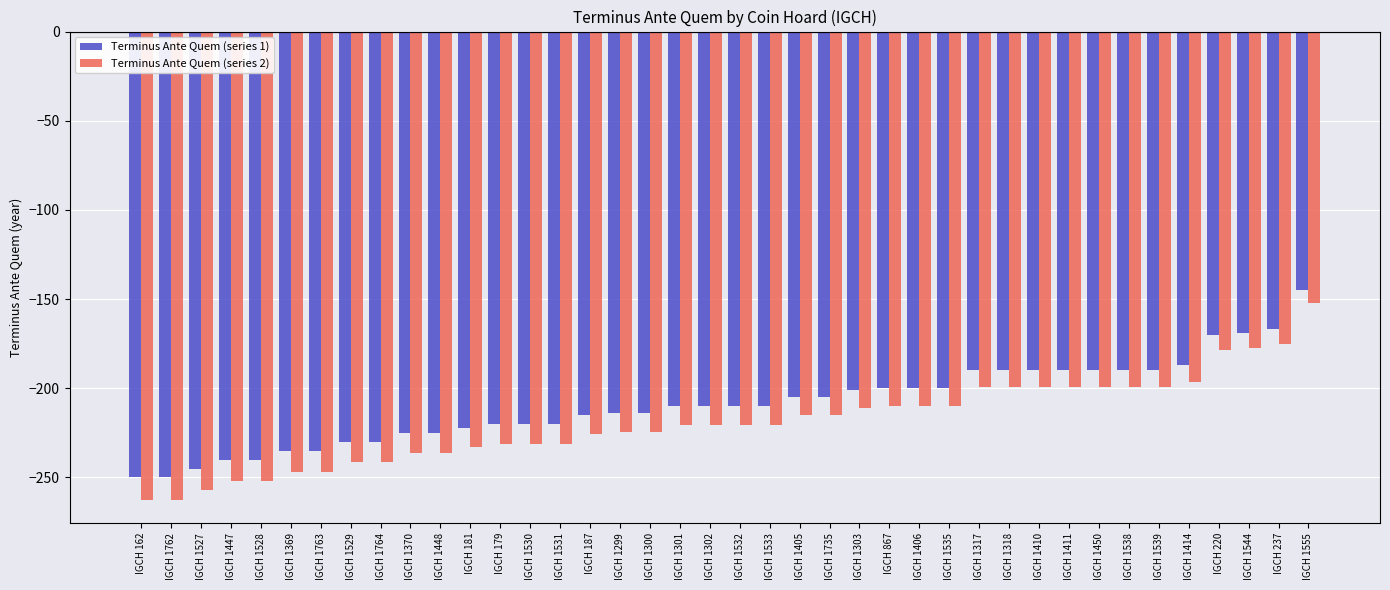

Count the number of categories in the chart.

40